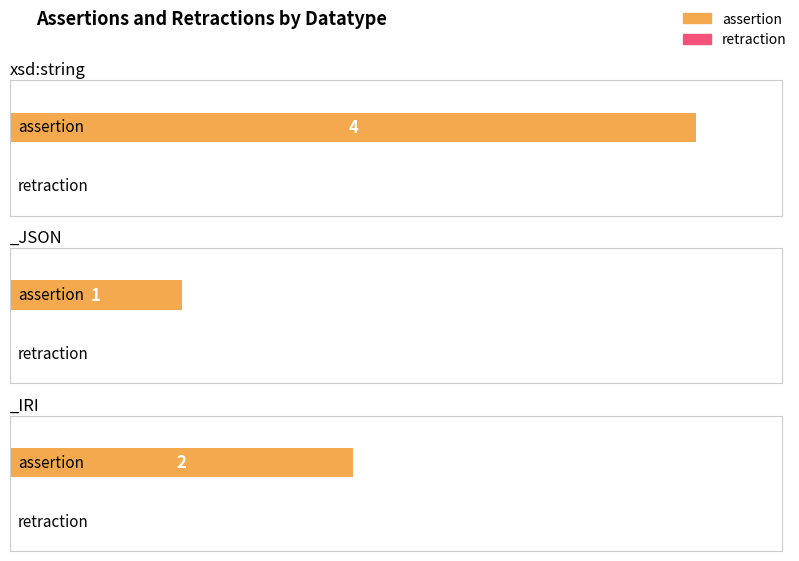

What are all the series names shown in the legend?

assertion, retraction